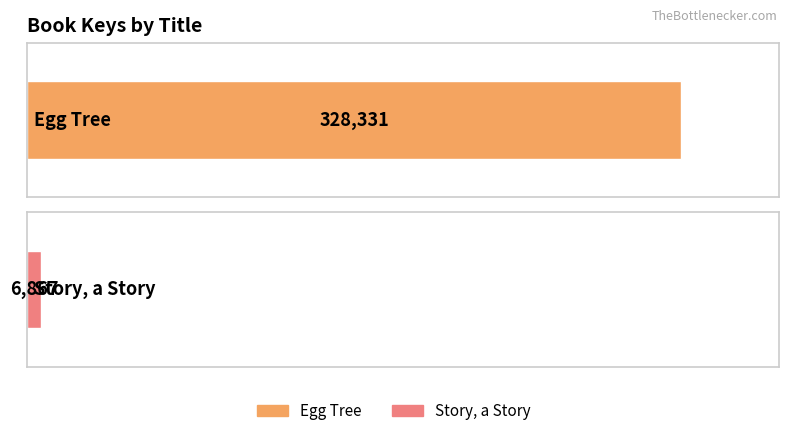

What is the difference between the values at Egg Tree and Story, a Story?

321464